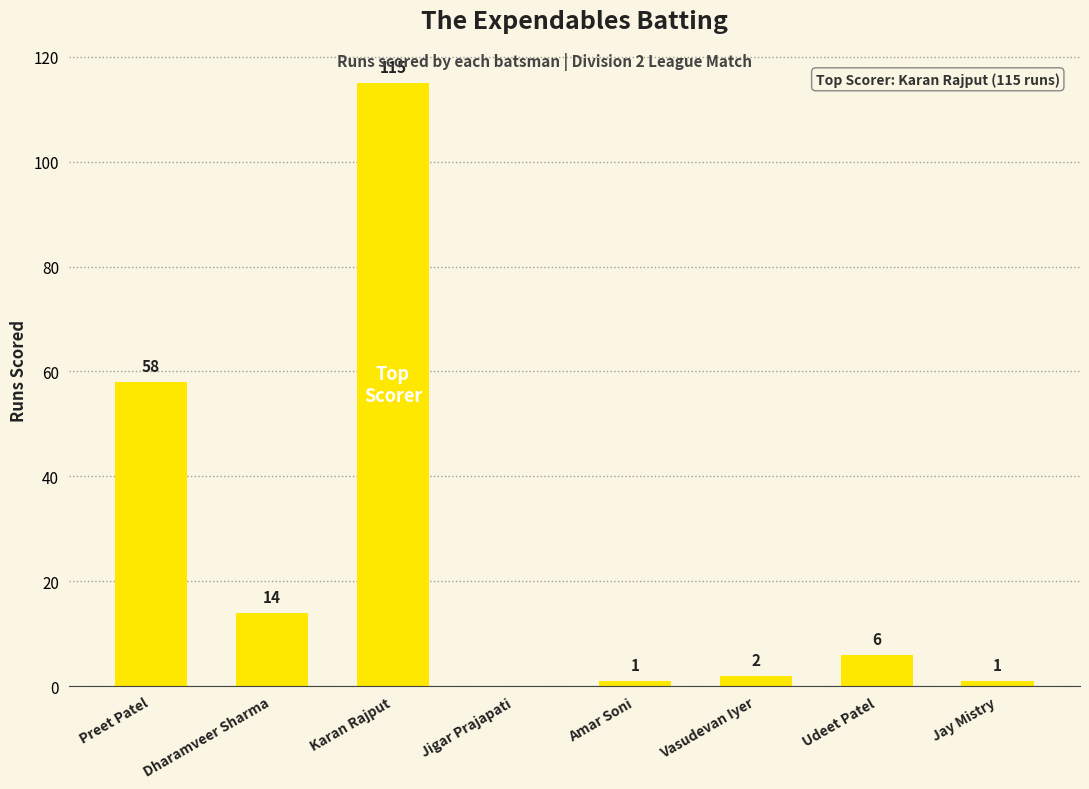

What is the sum of the values at Karan Rajput and Udeet Patel?

121